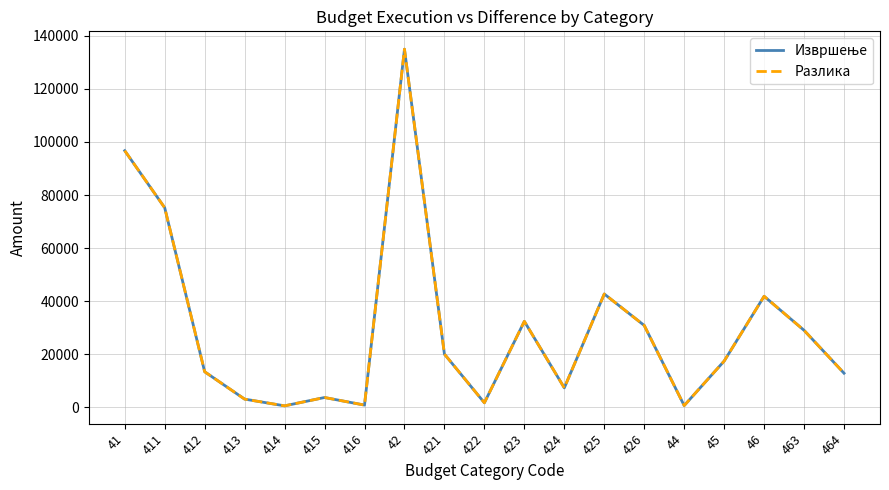

True or false: Разлика and Извршење cross at least once.

False